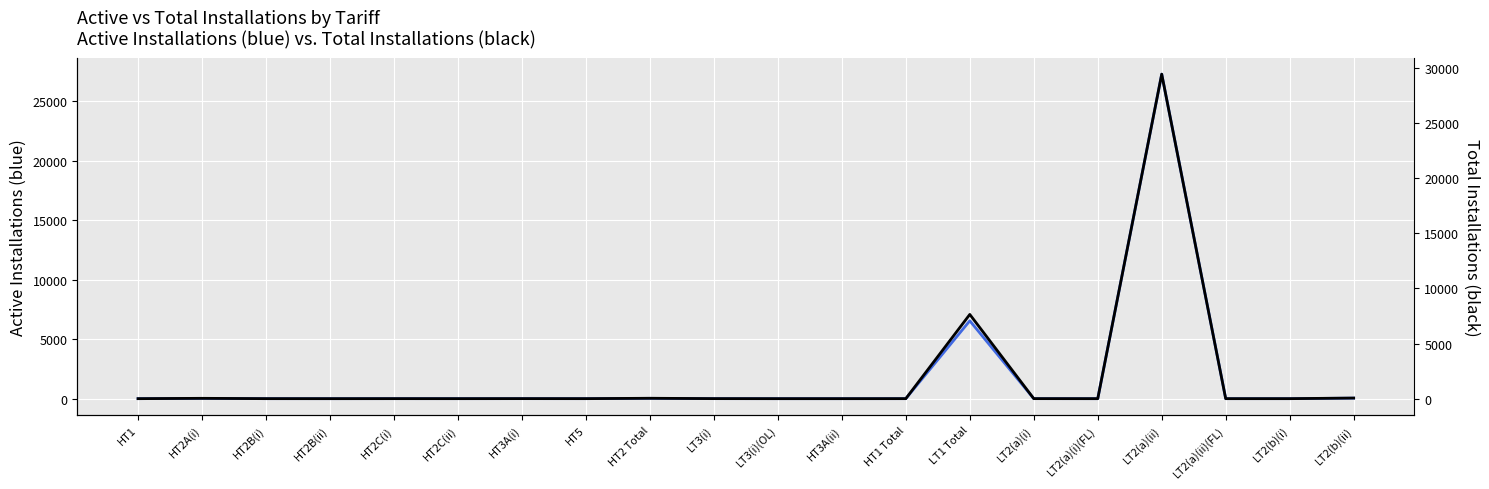

What is the sum of all Total Installations values?

37202